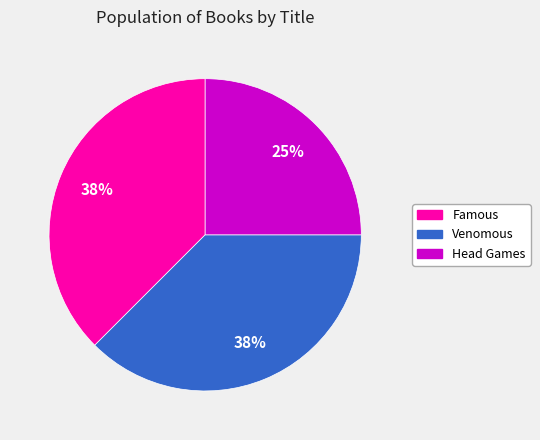

To the nearest percent, what is the combined percentage of Famous and Venomous?

75%